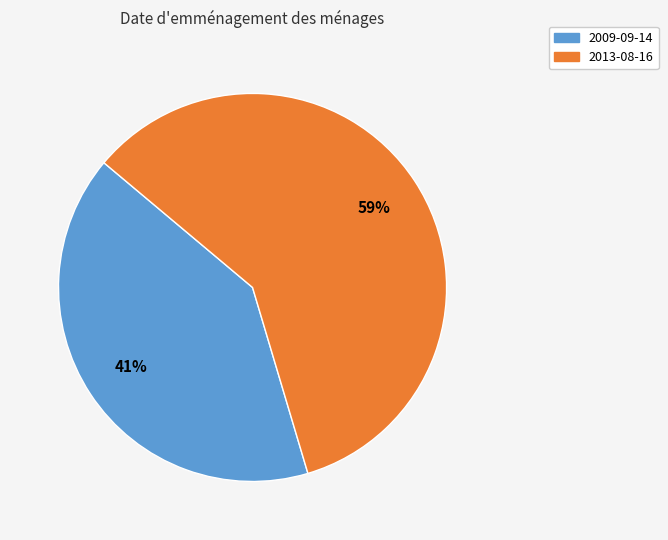

To the nearest percent, what is the average slice percentage?

50%